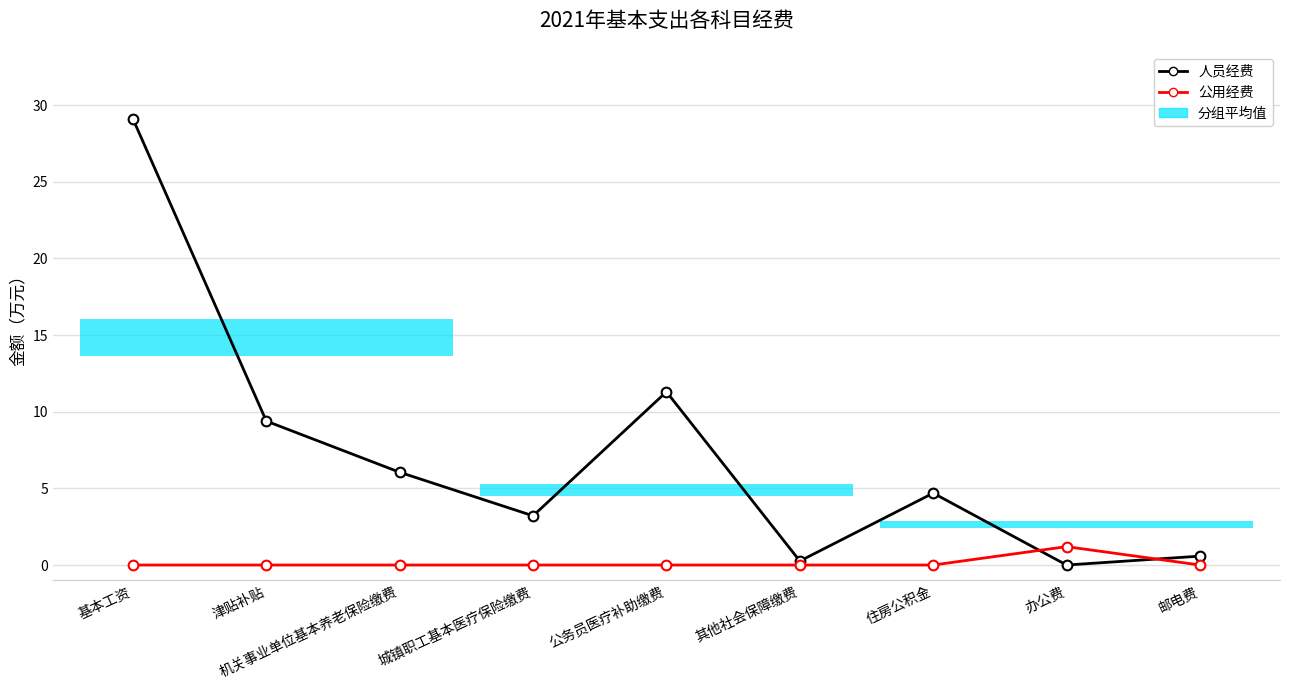

How many lines are shown in the chart?

2